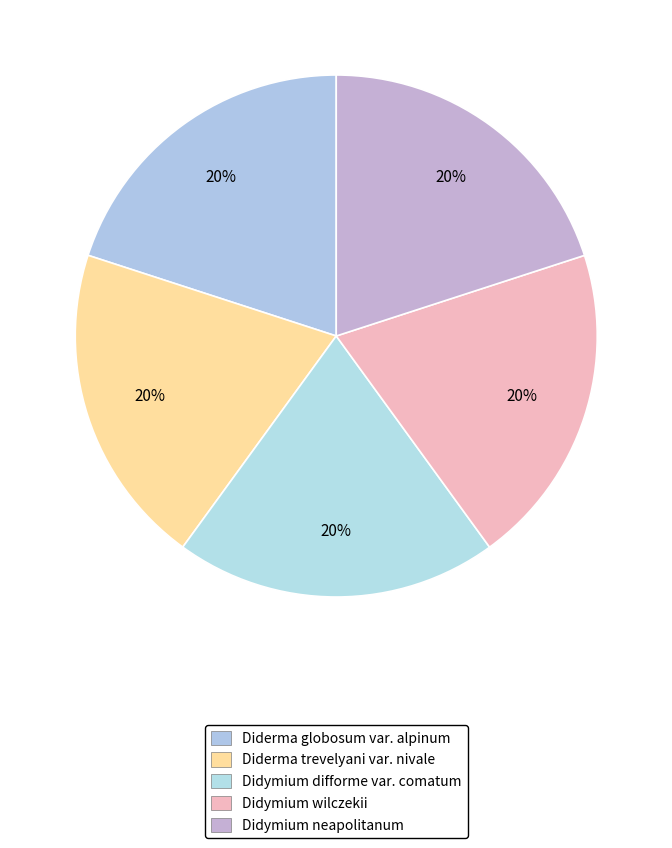

True or false: Didymium difforme var. comatum accounts for 28% of the total.

False